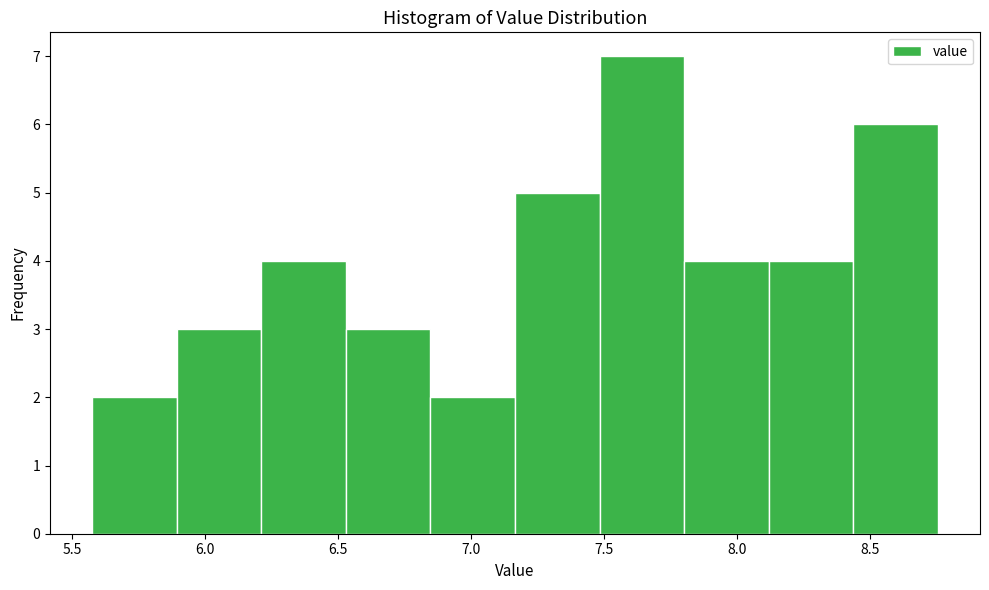

Reading left to right, transcribe this chart: for each bar, give the range it covers on the x-axis and its height. Neither the bar edges nor the heights are printed on the chart, so give them approximately, as read against the axes.

5.60 to 5.90: 2
5.90 to 6.20: 3
6.20 to 6.55: 4
6.55 to 6.85: 3
6.85 to 7.15: 2
7.15 to 7.50: 5
7.50 to 7.80: 7
7.80 to 8.10: 4
8.10 to 8.45: 4
8.45 to 8.75: 6